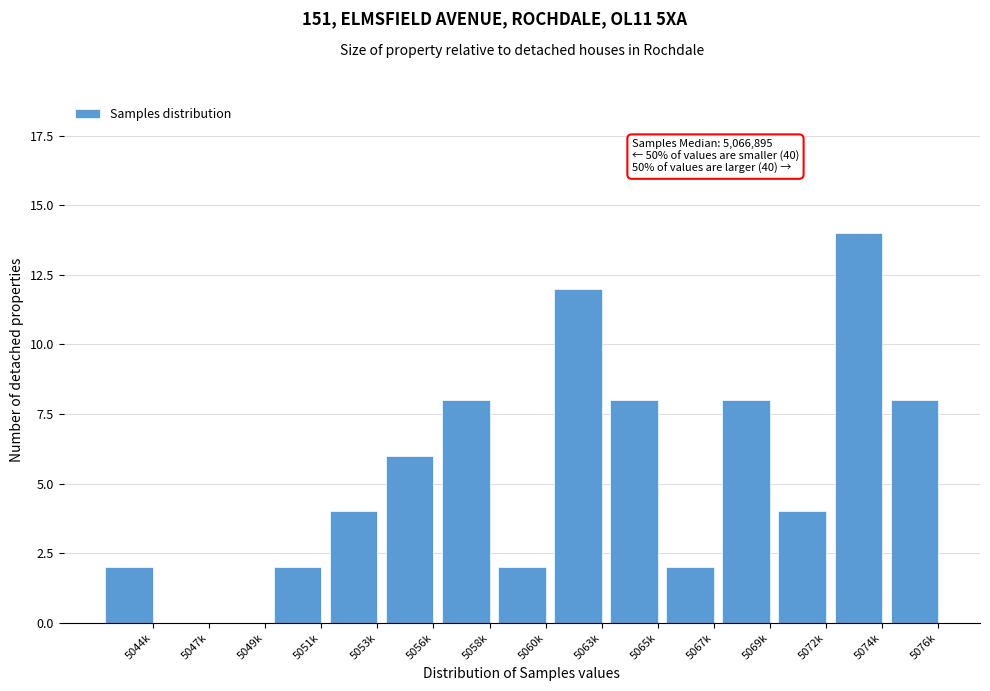

Reading left to right, transcribe all the data shown in this chart.

5044k=2	5047k=0	5049k=0	5051k=2	5053k=4	5056k=6	5058k=8	5060k=2	5063k=12	5065k=8	5067k=2	5069k=8	5072k=4	5074k=14	5076k=8